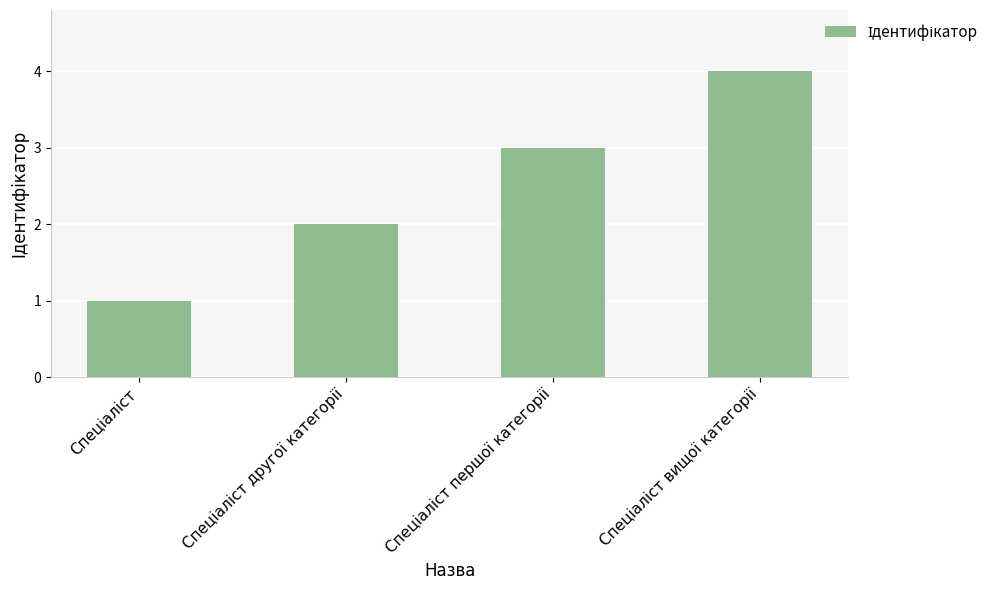

What is the sum of all values?

10